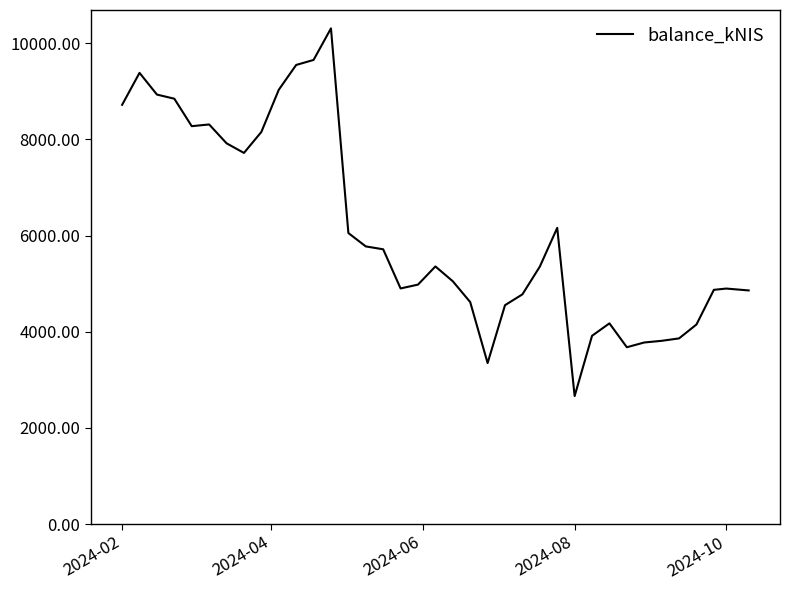

What is the minimum value shown in the chart?

2661.1